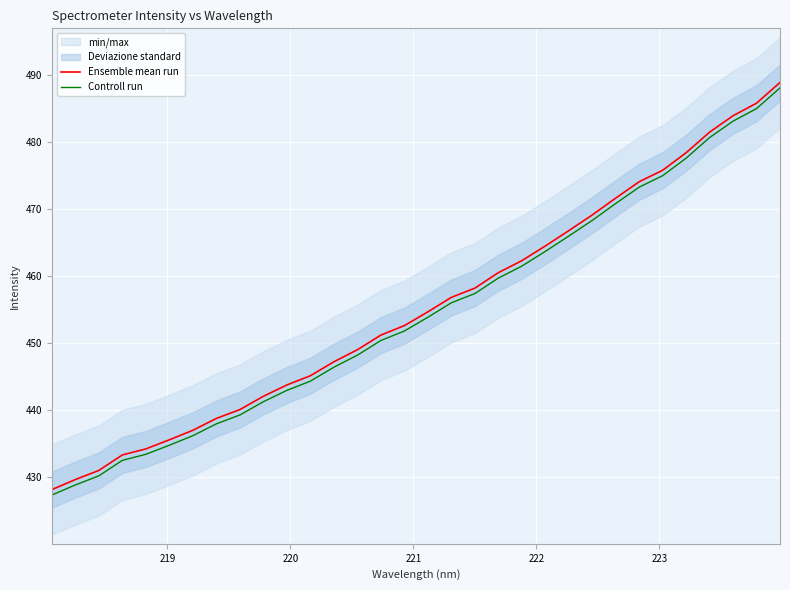

What is the smallest value displayed?

427.3